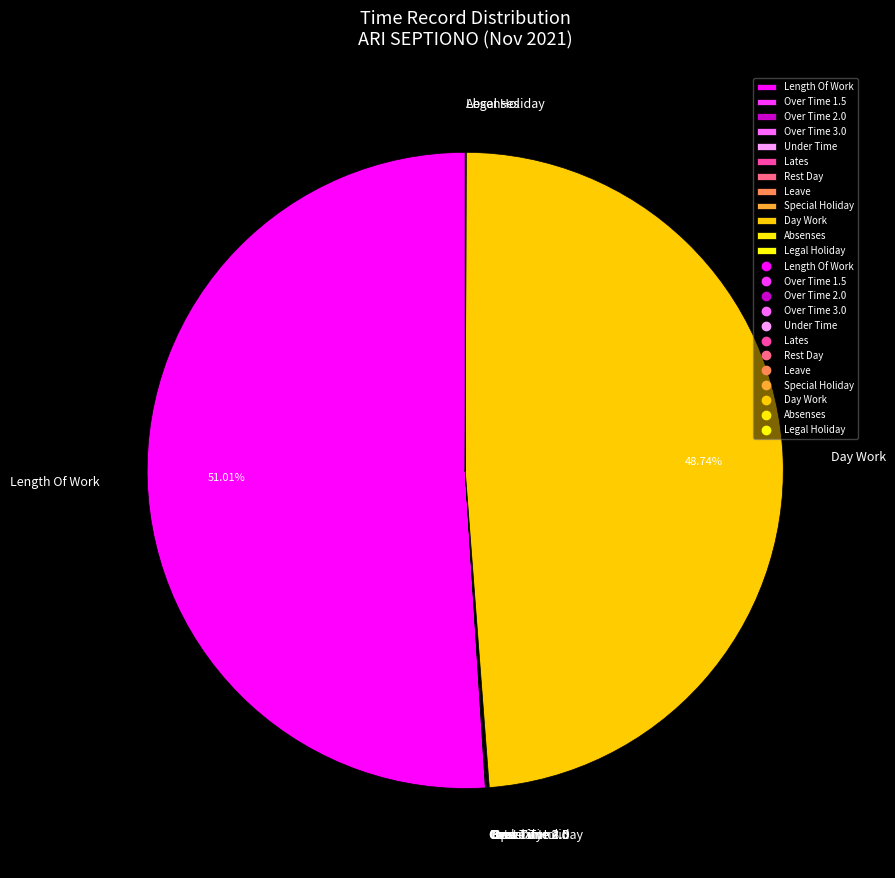

Which slice is the largest?

Length Of Work